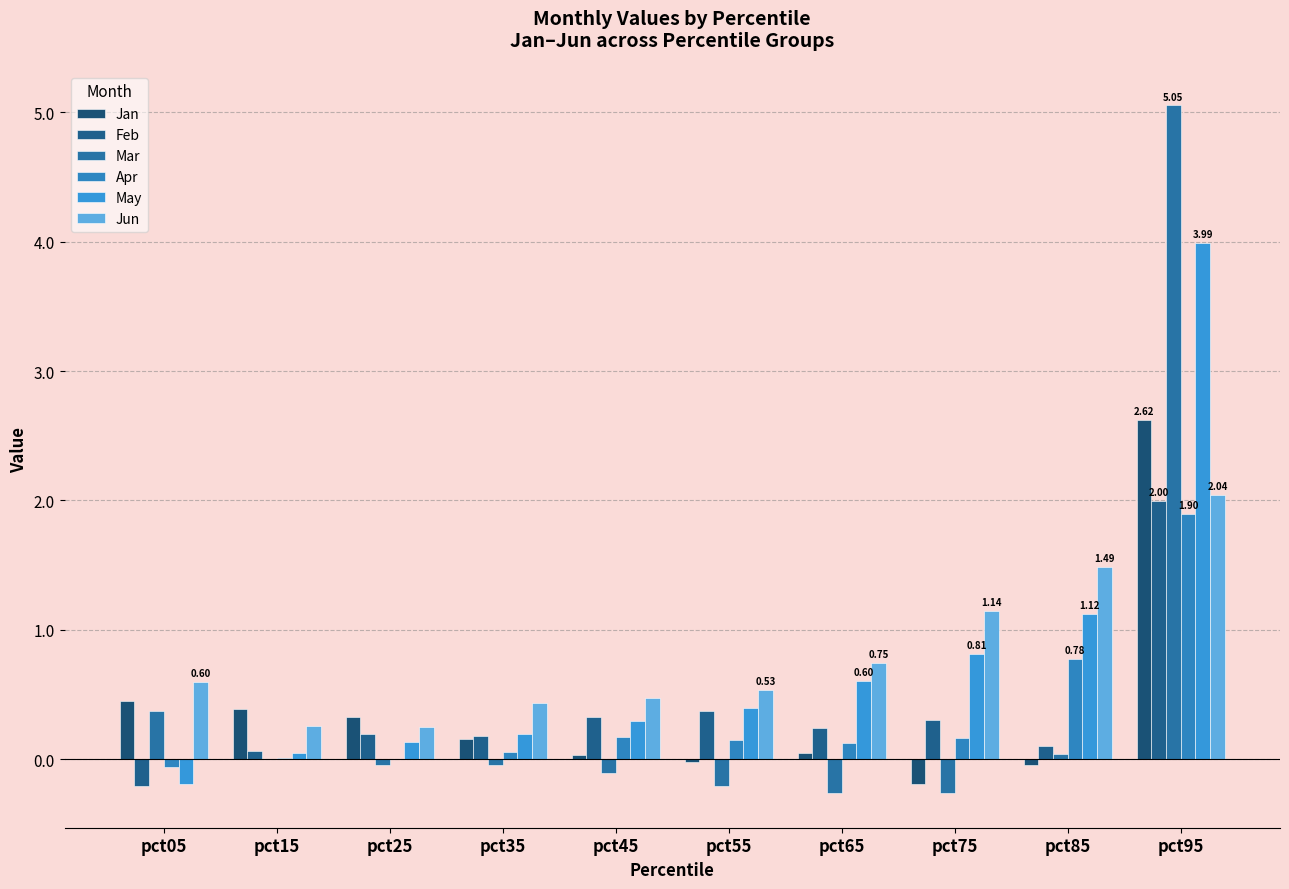

True or false: May has a value of 0.6 at pct65.

True